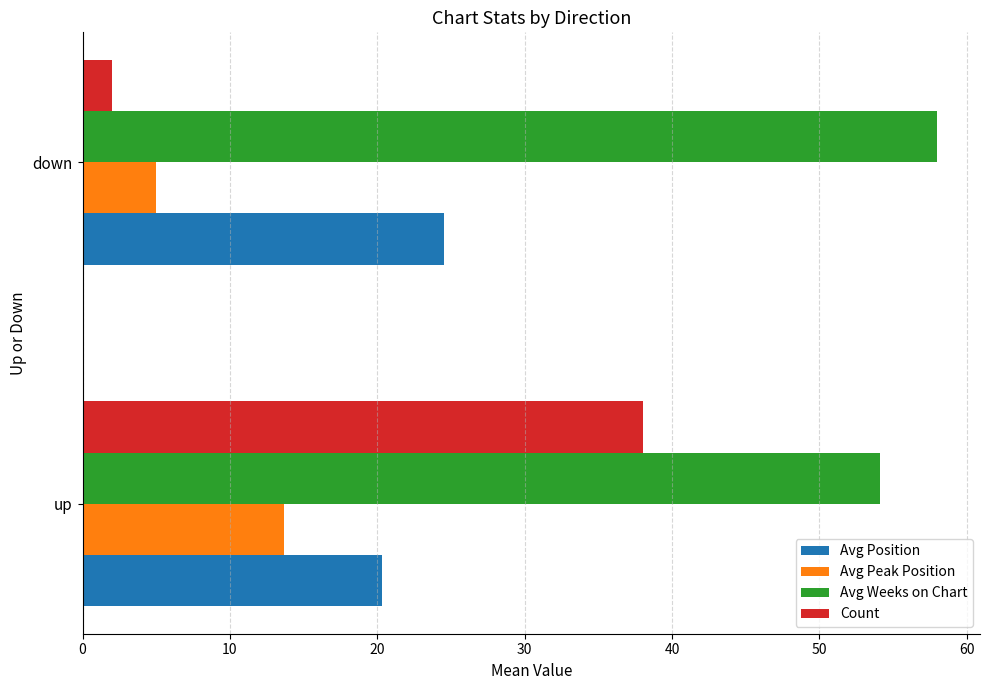

Which series has the widest spread of values?

Count